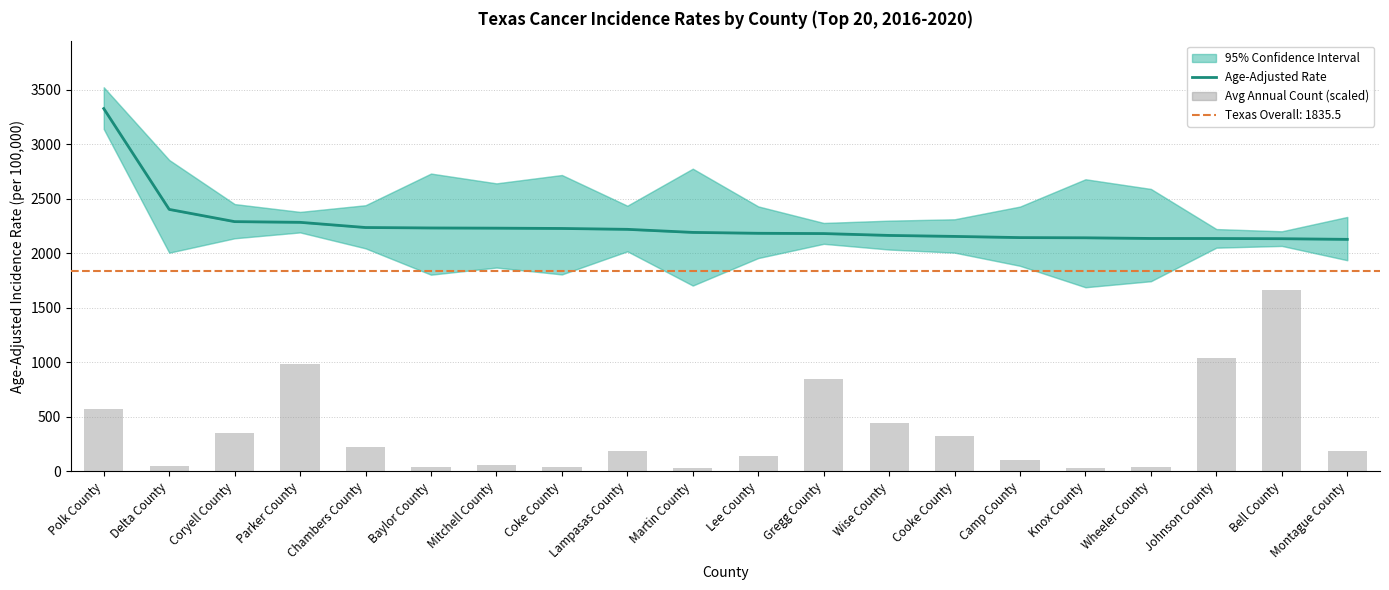

Rank the categories by Age-Adjusted Rate value from highest to lowest.

Polk County, Delta County, Coryell County, Parker County, Chambers County, Baylor County, Mitchell County, Coke County, Lampasas County, Martin County, Lee County, Gregg County, Wise County, Cooke County, Camp County, Knox County, Wheeler County, Johnson County, Bell County, Montague County